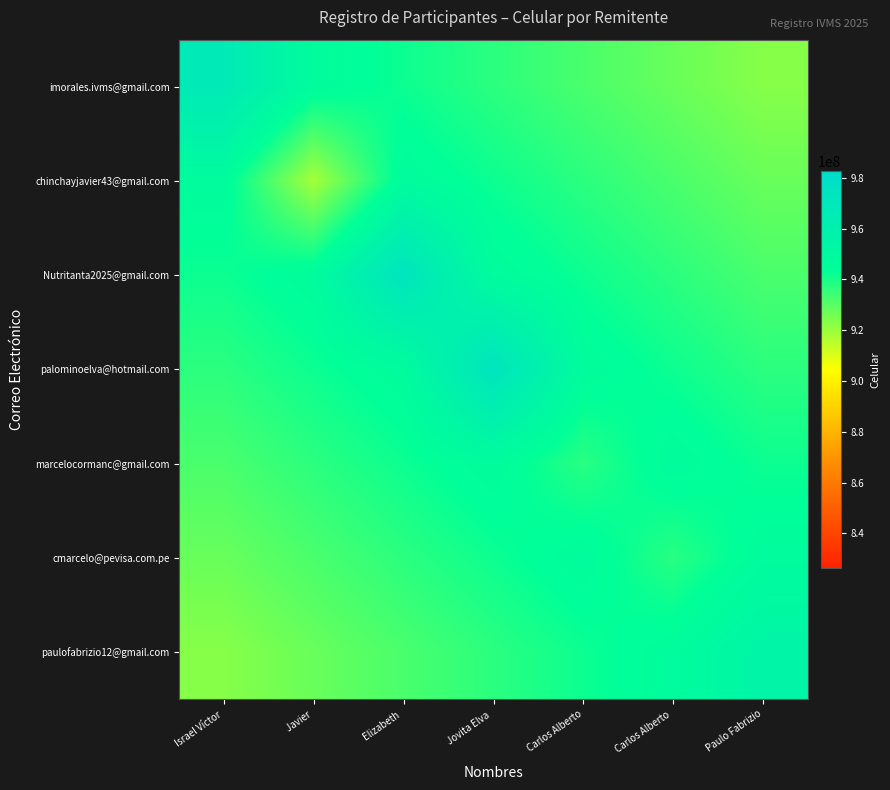

At Paulo Fabrizio, list the series in order from largest to smallest.

paulofabrizio12@gmail.com, cmarcelo@pevisa.com.pe, marcelocormanc@gmail.com, palominoelva@hotmail.com, Nutritanta2025@gmail.com, chinchayjavier43@gmail.com, imorales.ivms@gmail.com